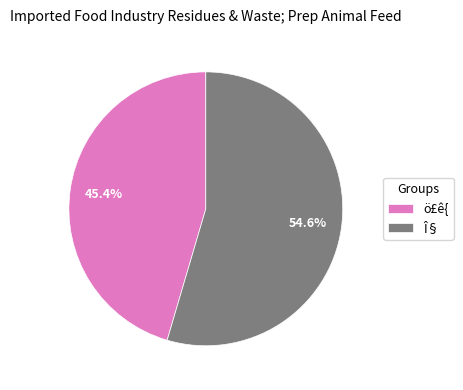

Rank the categories by value from lowest to highest.

ö£ê{, Î§